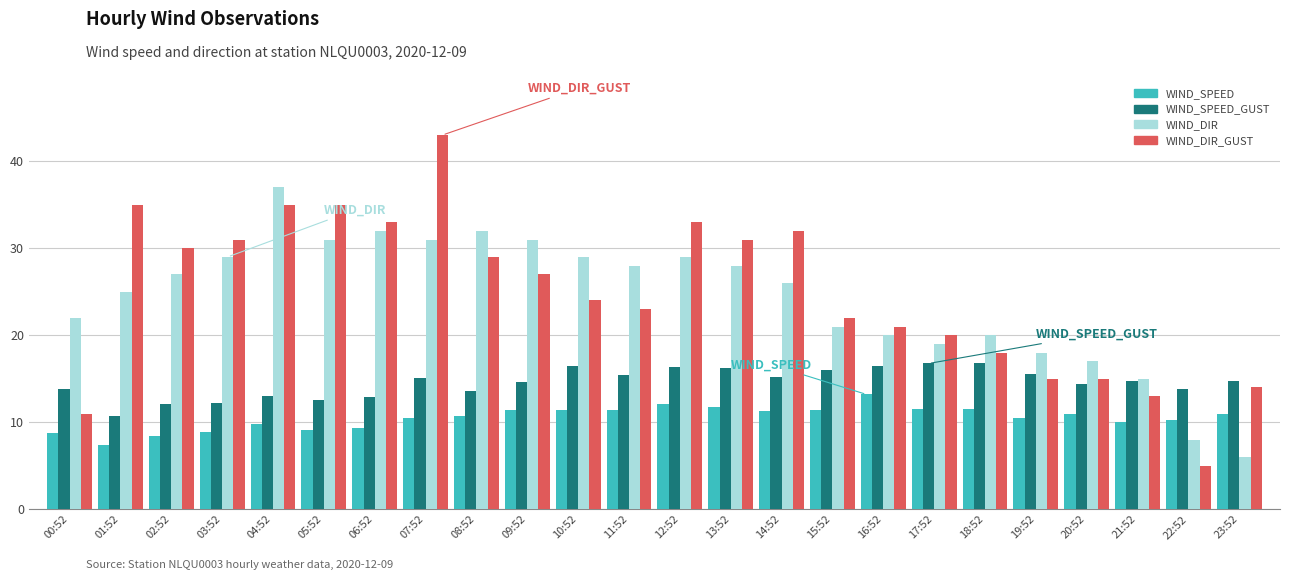

Are the bars horizontal?

No